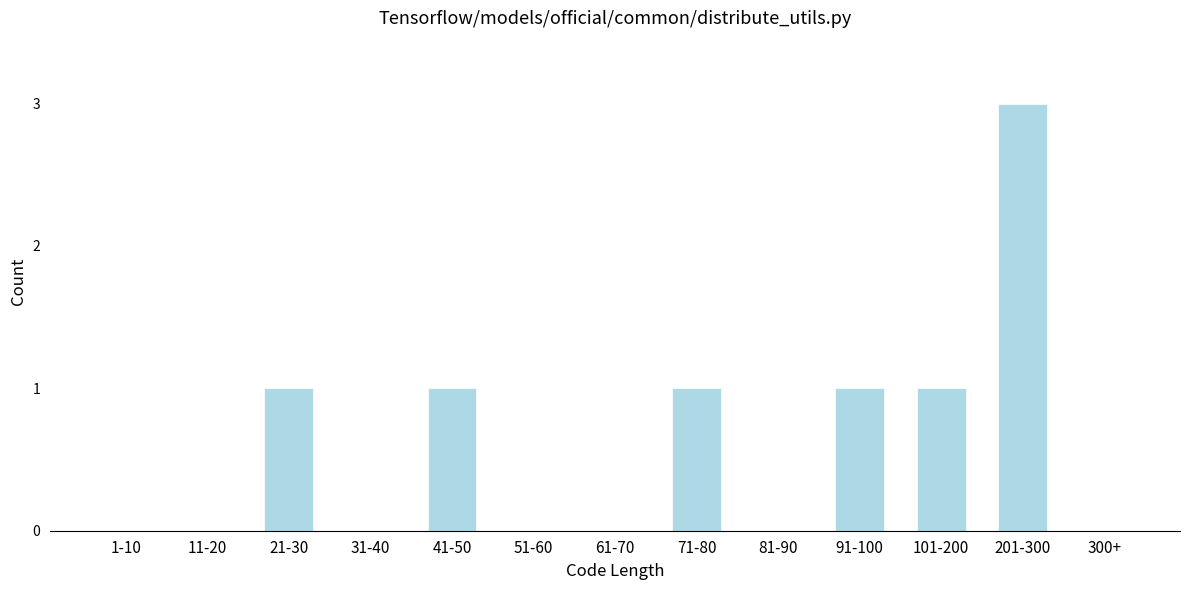

Reading left to right, what are all the values shown in this chart?

1-10=0	11-20=0	21-30=1	31-40=0	41-50=1	51-60=0	61-70=0	71-80=1	81-90=0	91-100=1	101-200=1	201-300=3	300+=0